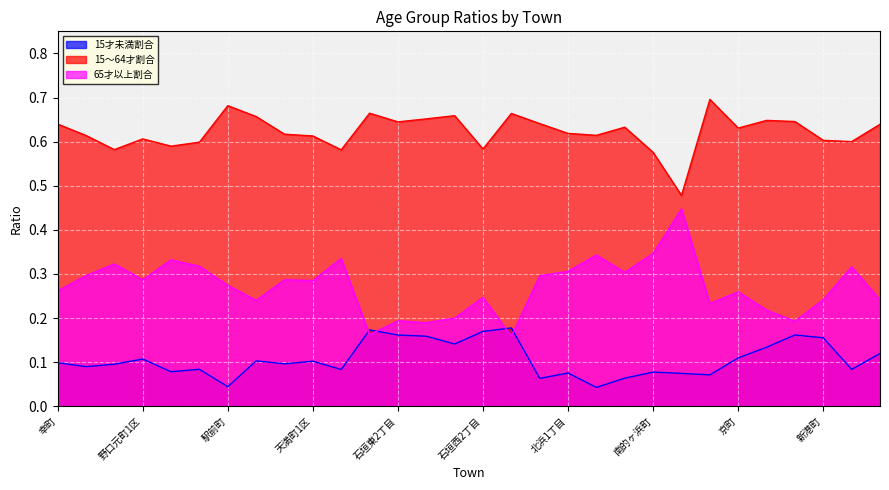

Reading left to right, what are all the values shown in this chart?

15才未満割合: 幸町=0.1	富士見町=0.1	野口中町=0.1	野口元町1区=0.1	野口元町2区=0.1	駅前本町=0.1	駅前町=0.0	上野口町1区=0.1	上野口町2区=0.1	天満町1区=0.1	天満町2区=0.1	石垣東1丁目=0.2	石垣東2丁目=0.2	石垣東3丁目=0.2	石垣西1丁目=0.1	石垣西2丁目=0.2	石垣西3丁目=0.2	元町=0.1	北浜1丁目=0.1	北浜2丁目=0.0	北浜3丁目=0.1	南的ヶ浜町=0.1	北的ヶ浜町=0.1	弓ヶ浜町=0.1	京町=0.1	若草町=0.1	餅ヶ浜町=0.2	新港町=0.2	中央町=0.1	西野口町=0.1
15～64才割合: 幸町=0.6	富士見町=0.6	野口中町=0.6	野口元町1区=0.6	野口元町2区=0.6	駅前本町=0.6	駅前町=0.7	上野口町1区=0.7	上野口町2区=0.6	天満町1区=0.6	天満町2区=0.6	石垣東1丁目=0.7	石垣東2丁目=0.6	石垣東3丁目=0.7	石垣西1丁目=0.7	石垣西2丁目=0.6	石垣西3丁目=0.7	元町=0.6	北浜1丁目=0.6	北浜2丁目=0.6	北浜3丁目=0.6	南的ヶ浜町=0.6	北的ヶ浜町=0.5	弓ヶ浜町=0.7	京町=0.6	若草町=0.6	餅ヶ浜町=0.6	新港町=0.6	中央町=0.6	西野口町=0.6
65才以上割合: 幸町=0.3	富士見町=0.3	野口中町=0.3	野口元町1区=0.3	野口元町2区=0.3	駅前本町=0.3	駅前町=0.3	上野口町1区=0.2	上野口町2区=0.3	天満町1区=0.3	天満町2区=0.3	石垣東1丁目=0.2	石垣東2丁目=0.2	石垣東3丁目=0.2	石垣西1丁目=0.2	石垣西2丁目=0.2	石垣西3丁目=0.2	元町=0.3	北浜1丁目=0.3	北浜2丁目=0.3	北浜3丁目=0.3	南的ヶ浜町=0.3	北的ヶ浜町=0.4	弓ヶ浜町=0.2	京町=0.3	若草町=0.2	餅ヶ浜町=0.2	新港町=0.2	中央町=0.3	西野口町=0.2